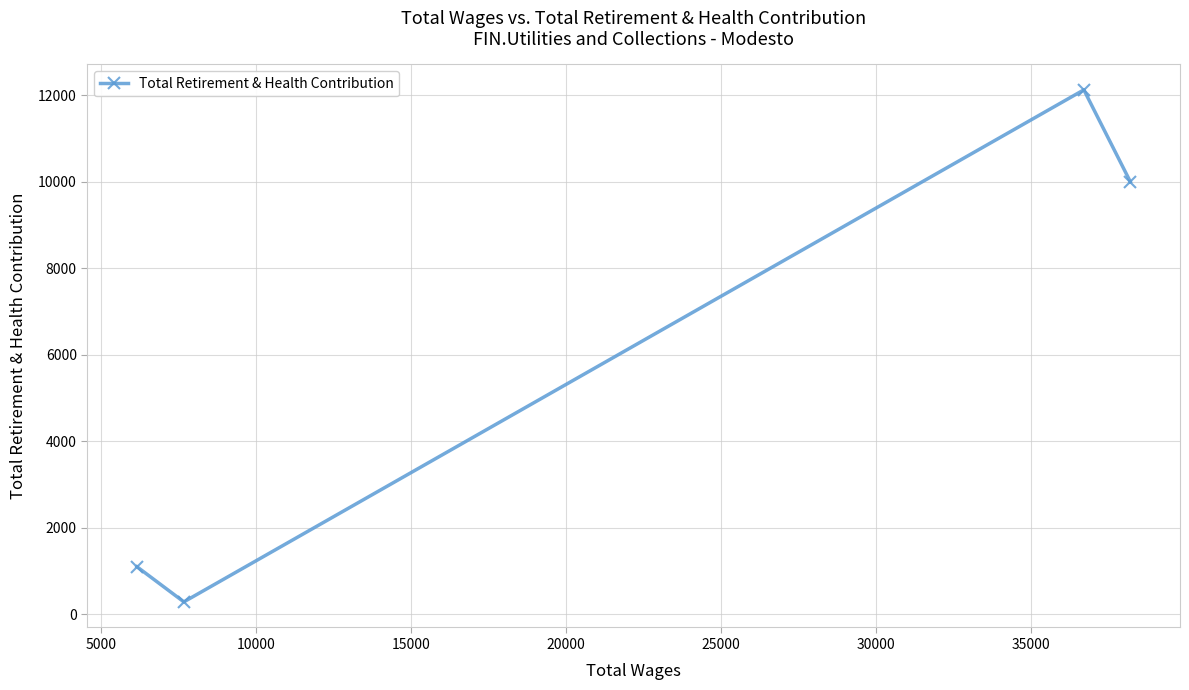

True or false: the data has more than 1 interior local peaks.

False